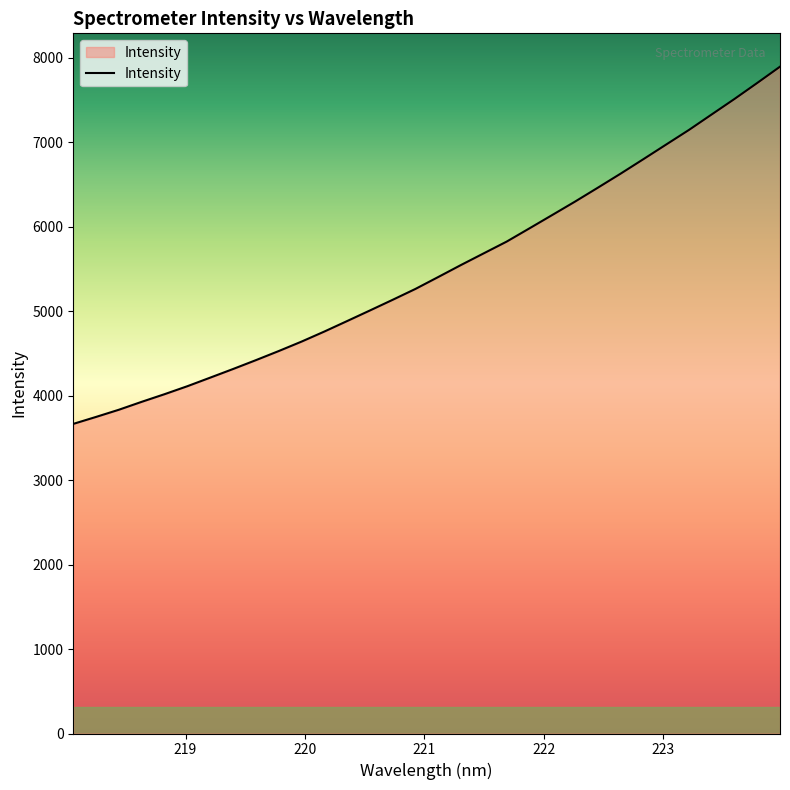

What is the smallest value displayed?

3665.1